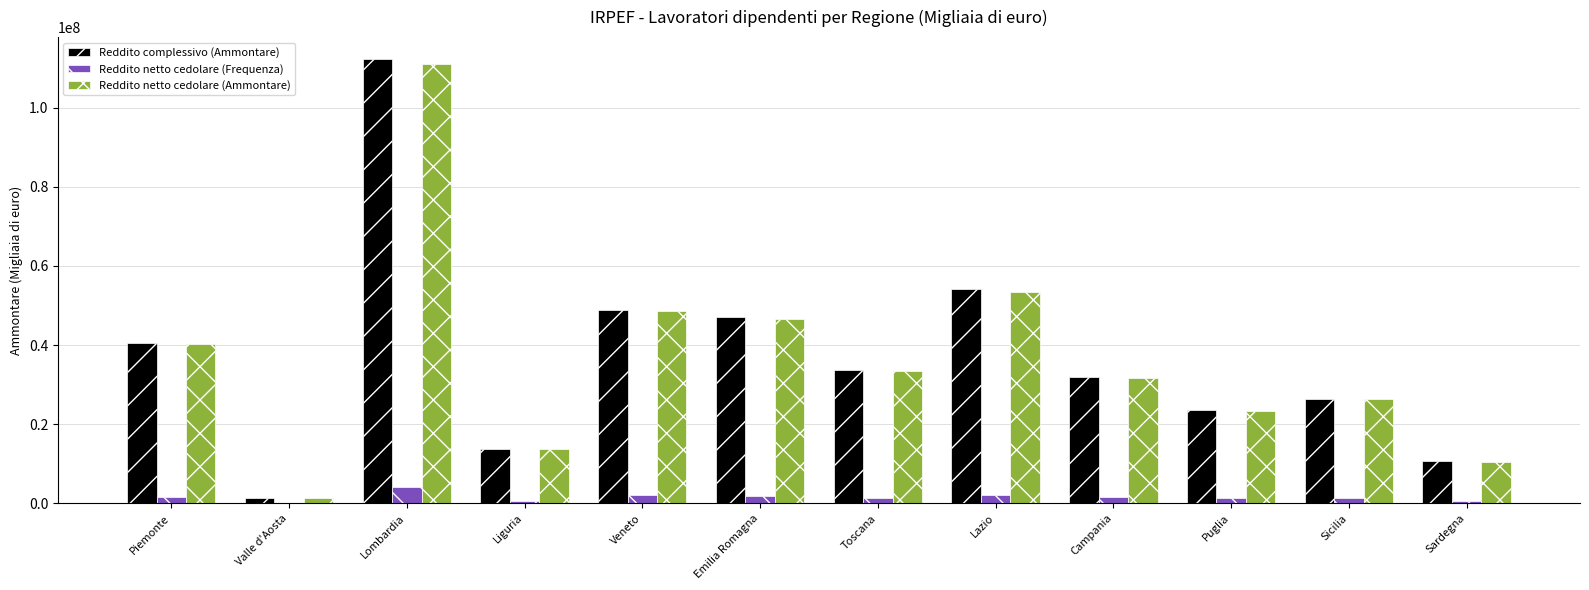

What is the sum of all Reddito netto cedolare (Ammontare) values?

439766626